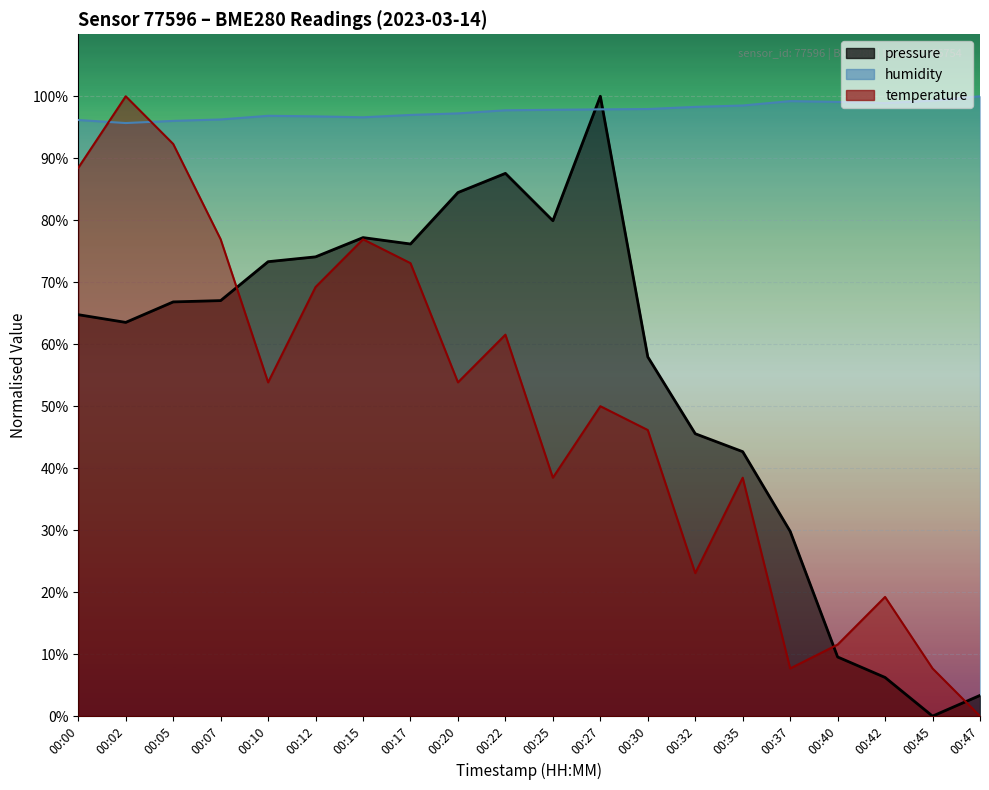

What is the highest value of the temperature series?

100.0